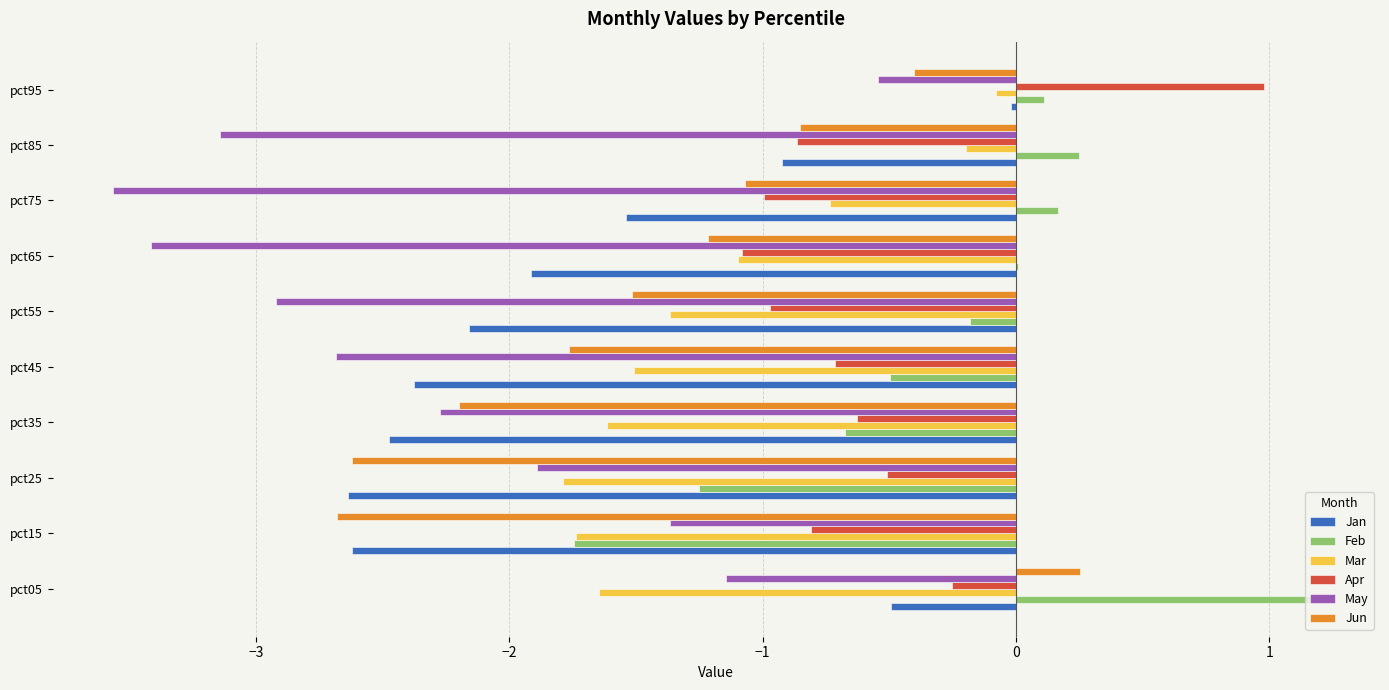

At which category does the chart reach its peak across all series?

pct05